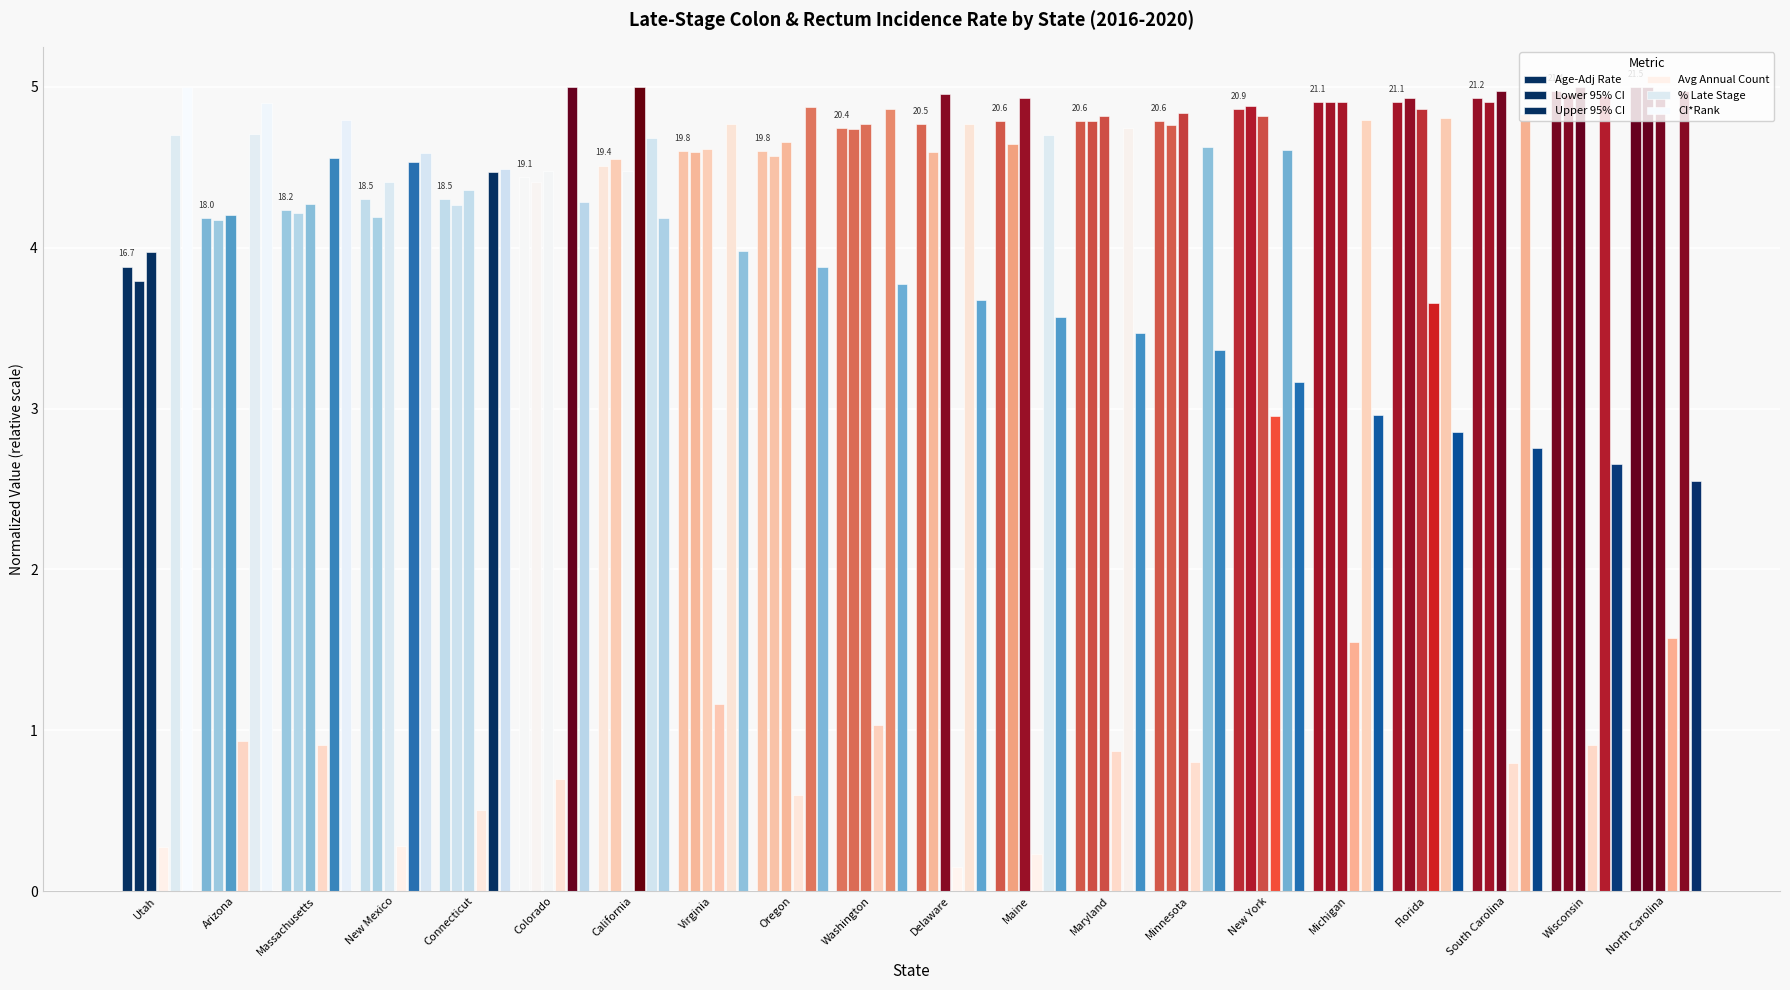

At Delaware, list the series in order from largest to smallest.

Upper 95% CI, % Late Stage, Age-Adj Rate, Lower 95% CI, CI*Rank, Avg Annual Count